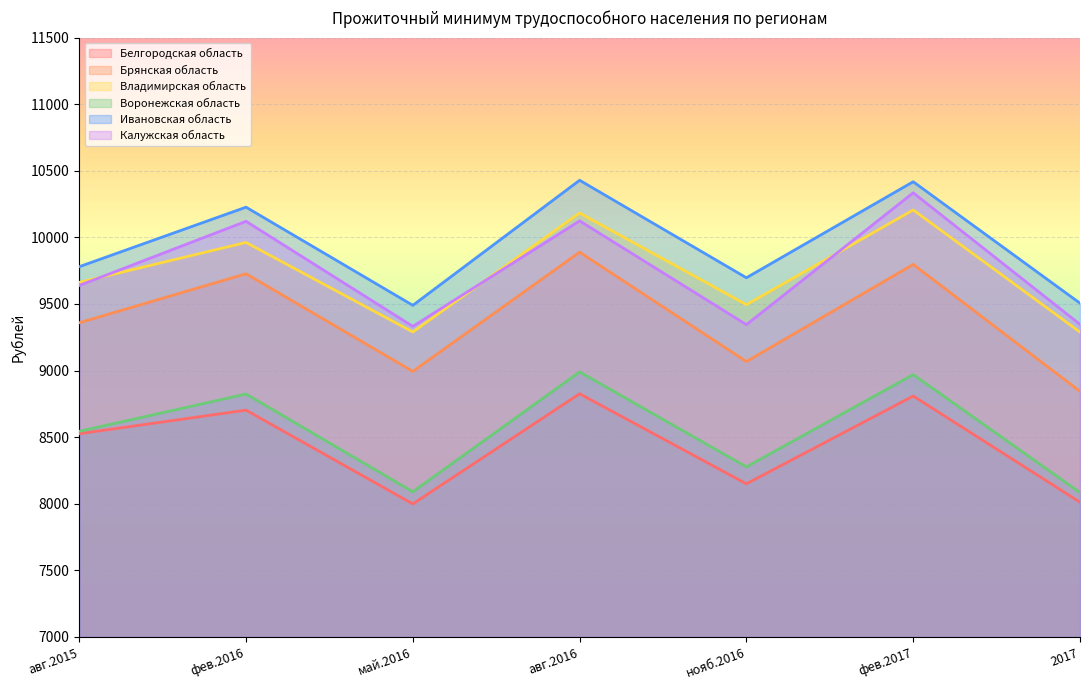

Reading right to left, what are all the values shown in this chart?

Белгородская область: 8012	8809	8150	8826	7999	8703	8526
Брянская область: 8844	9797	9068	9889	8994	9727	9359
Владимирская область: 9289	10206	9495	10183	9290	9962	9662
Воронежская область: 8084	8970	8277	8990	8090	8824	8544
Ивановская область: 9506	10418	9697	10429	9490	10227	9780
Калужская область: 9347	10335	9345	10124	9332	10121	9639